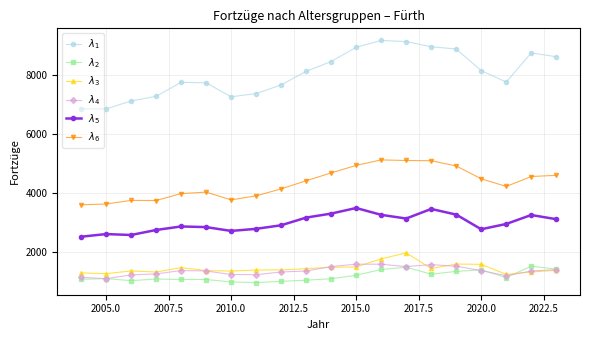

What is the maximum value shown in the chart?

9181